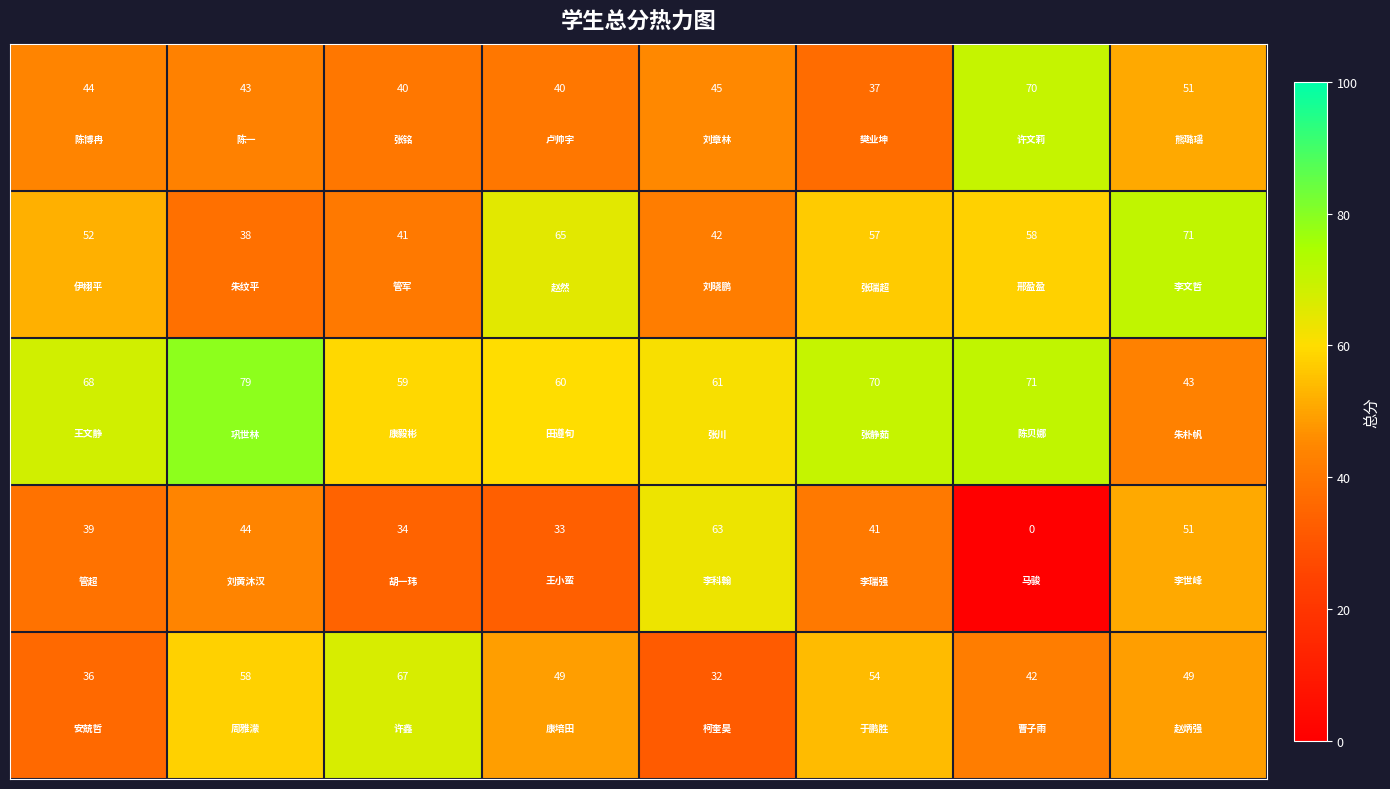

What is the maximum value shown in the chart?

79